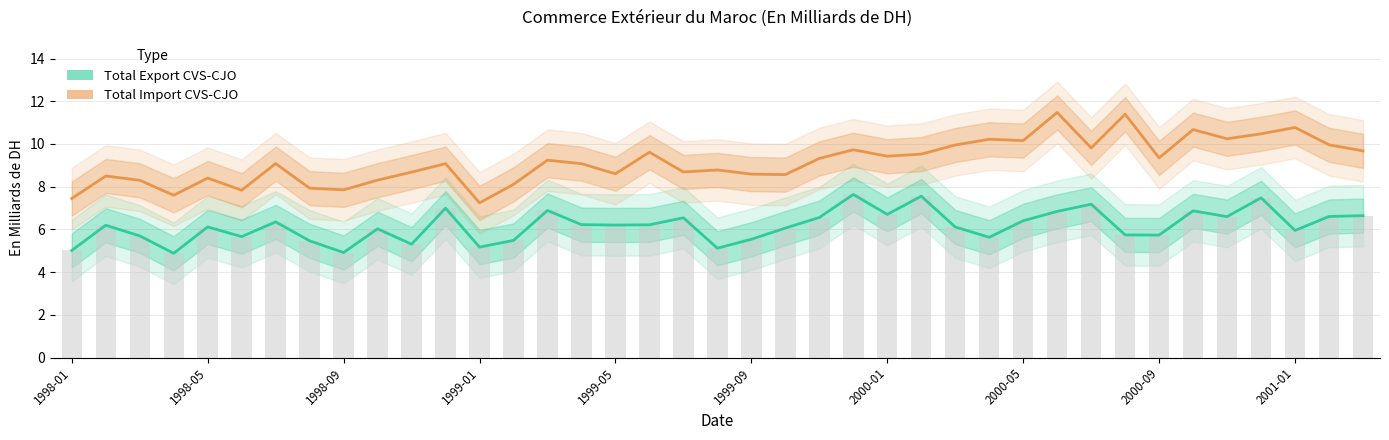

Where is Total Export CVS-CJO nearest to the value 6?

2001-01